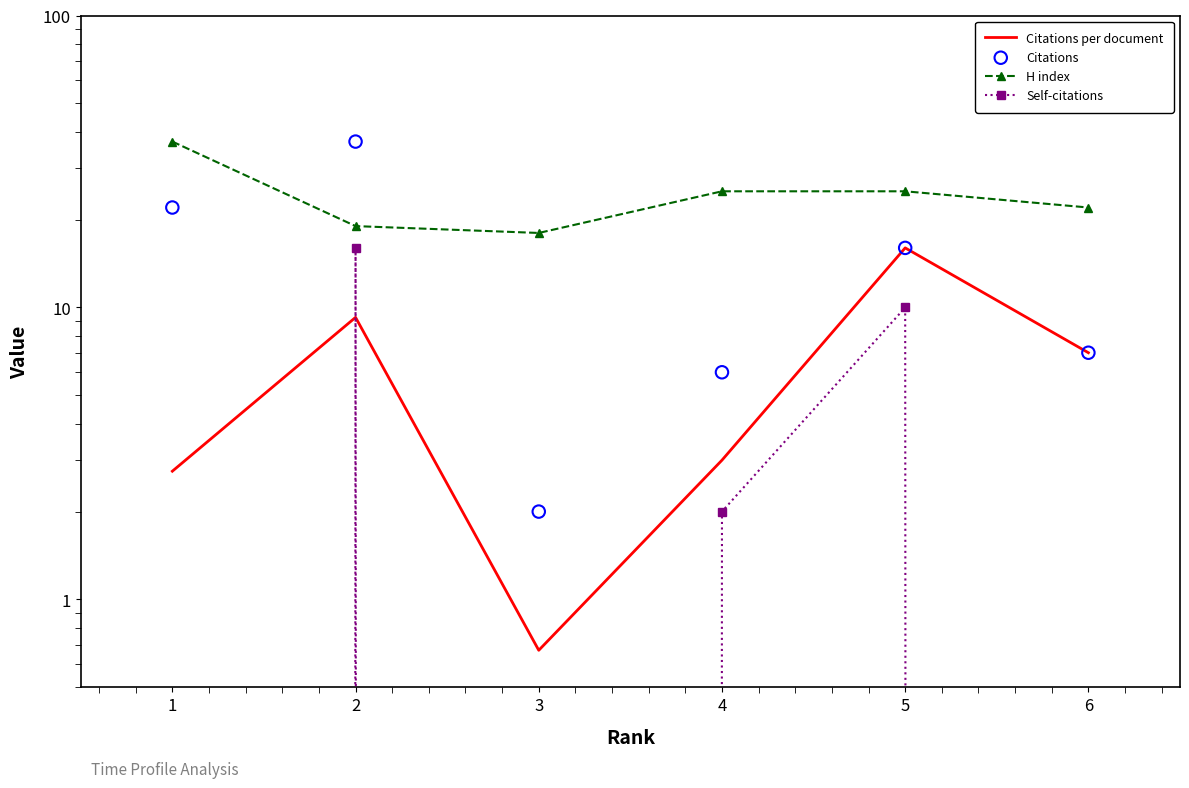

What is the total value across all series at 3?

20.7